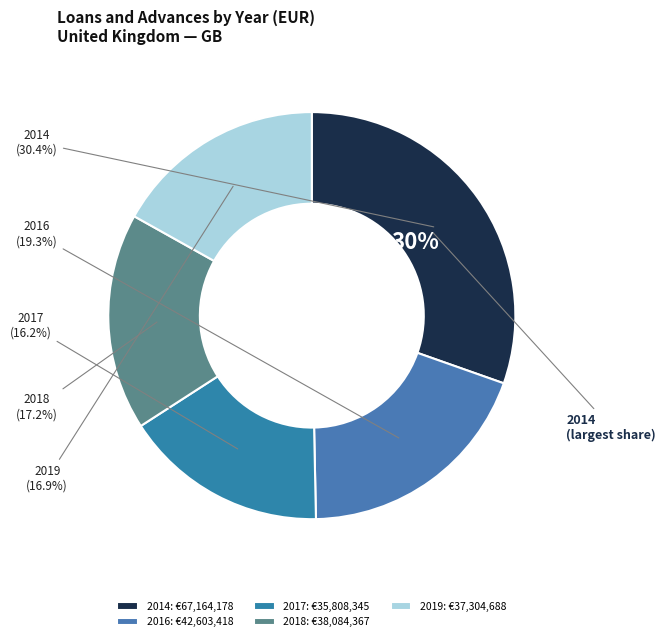

Does any single category account for the majority?

No